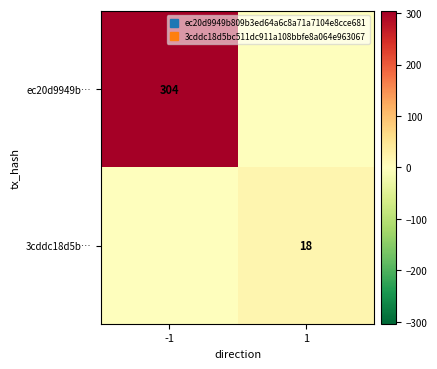

What is the average value of the ec20d9949b… series?

152